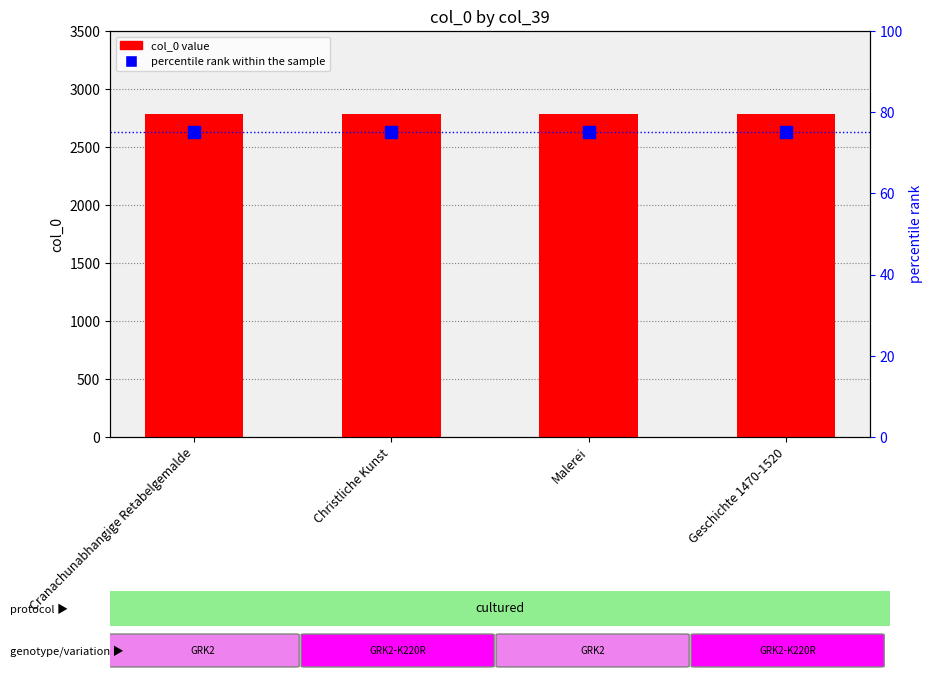

The col_0 value series shows 4386 at Christliche Kunst. True or false?

False